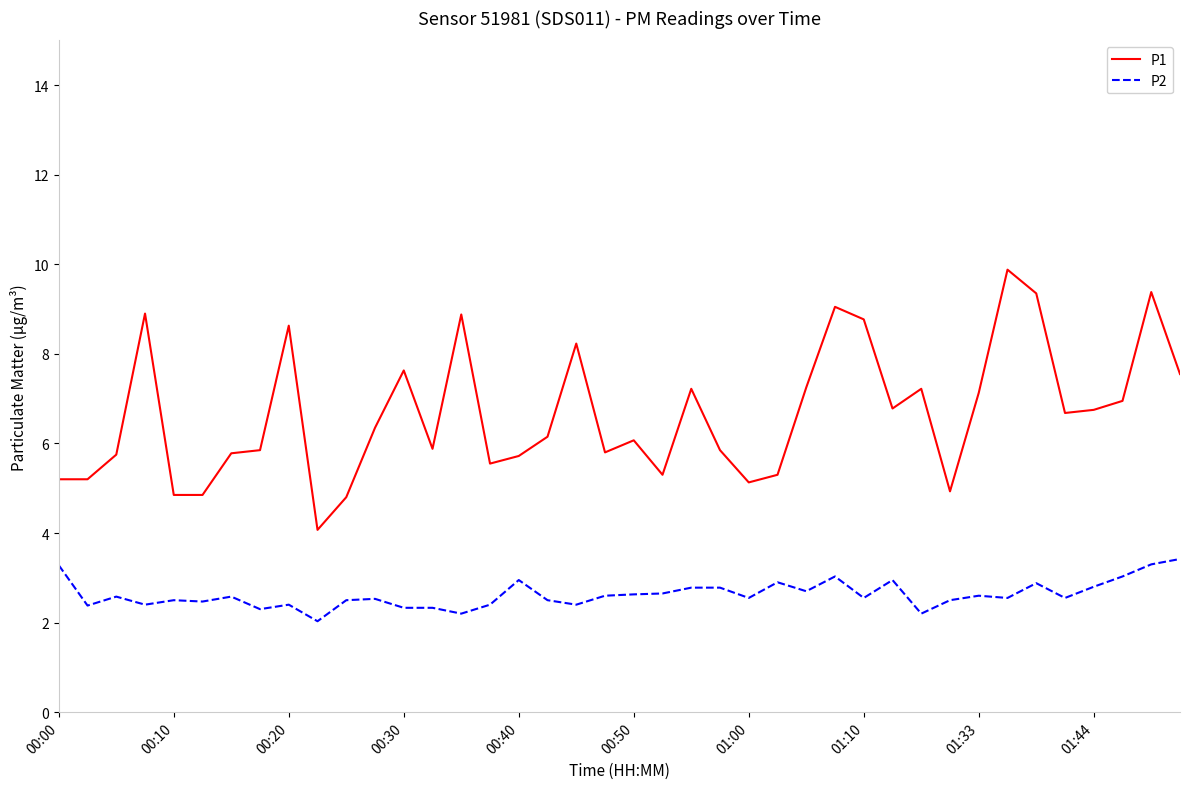

True or false: P2 and P1 cross at least once.

False